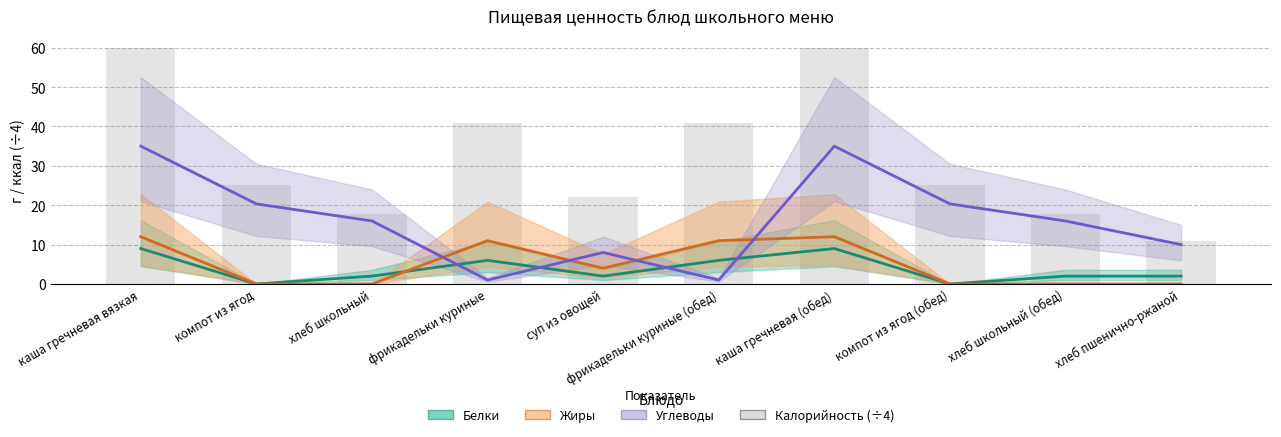

Which category has the highest value across all series?

каша гречневая вязкая